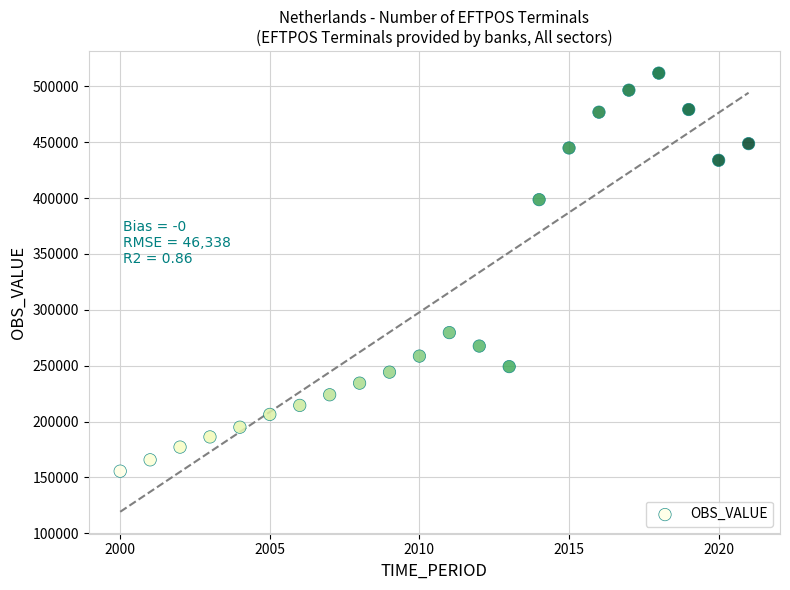

What is the range of X values (max minus min)?

21